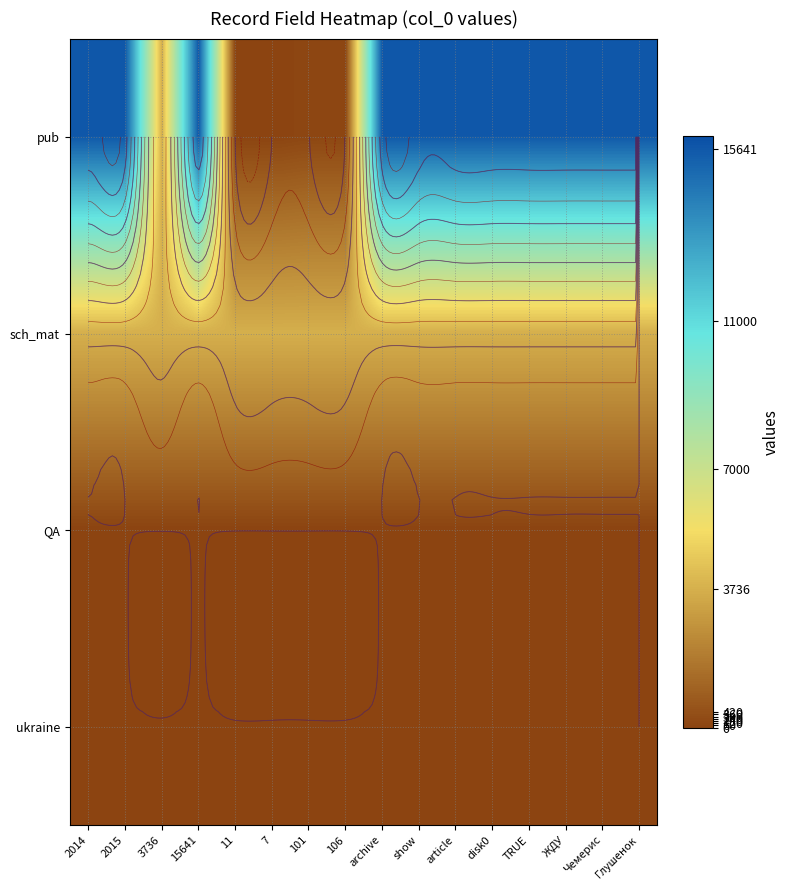

The value of sch_mat at 2015 is 6475. True or false?

False